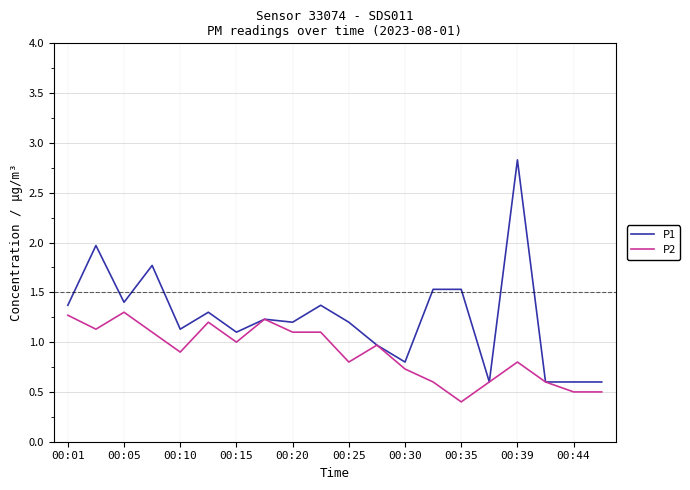

List the series in order of their overall mean, highest first.

P1, P2